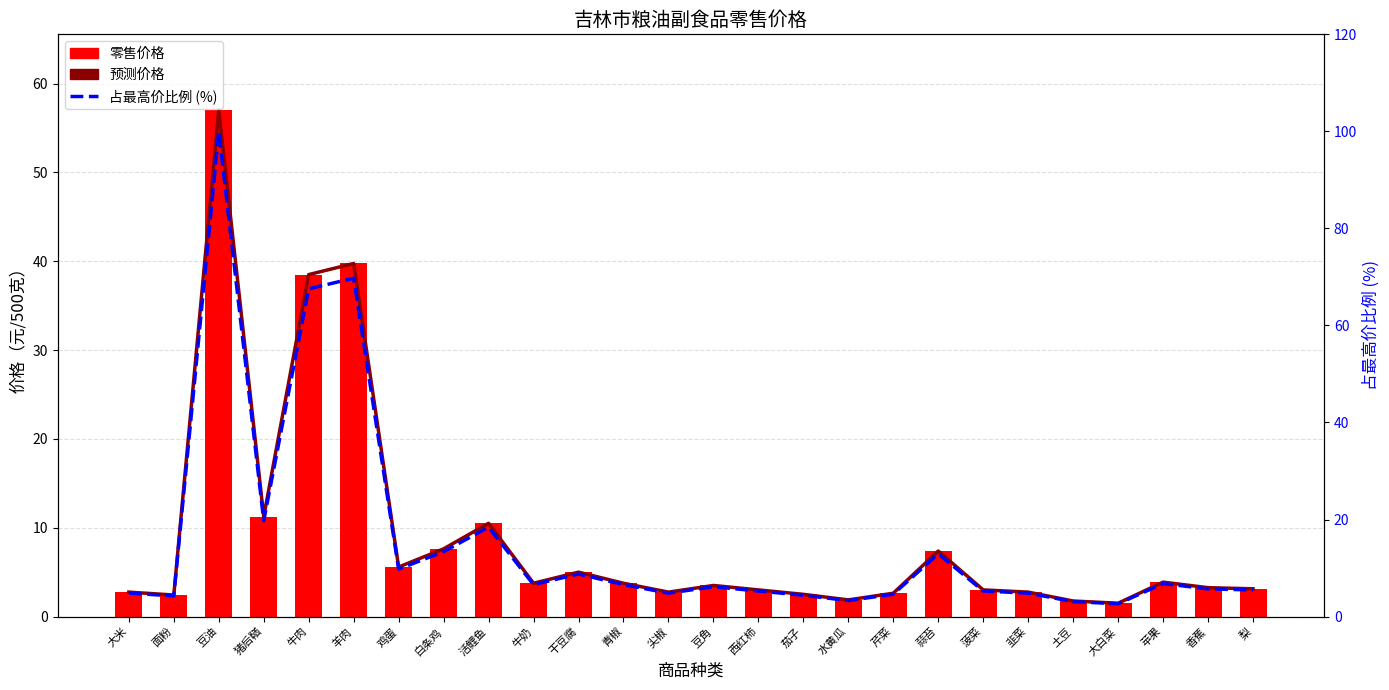

At which label does 占最高价比例 (%) reach its minimum?

大白菜